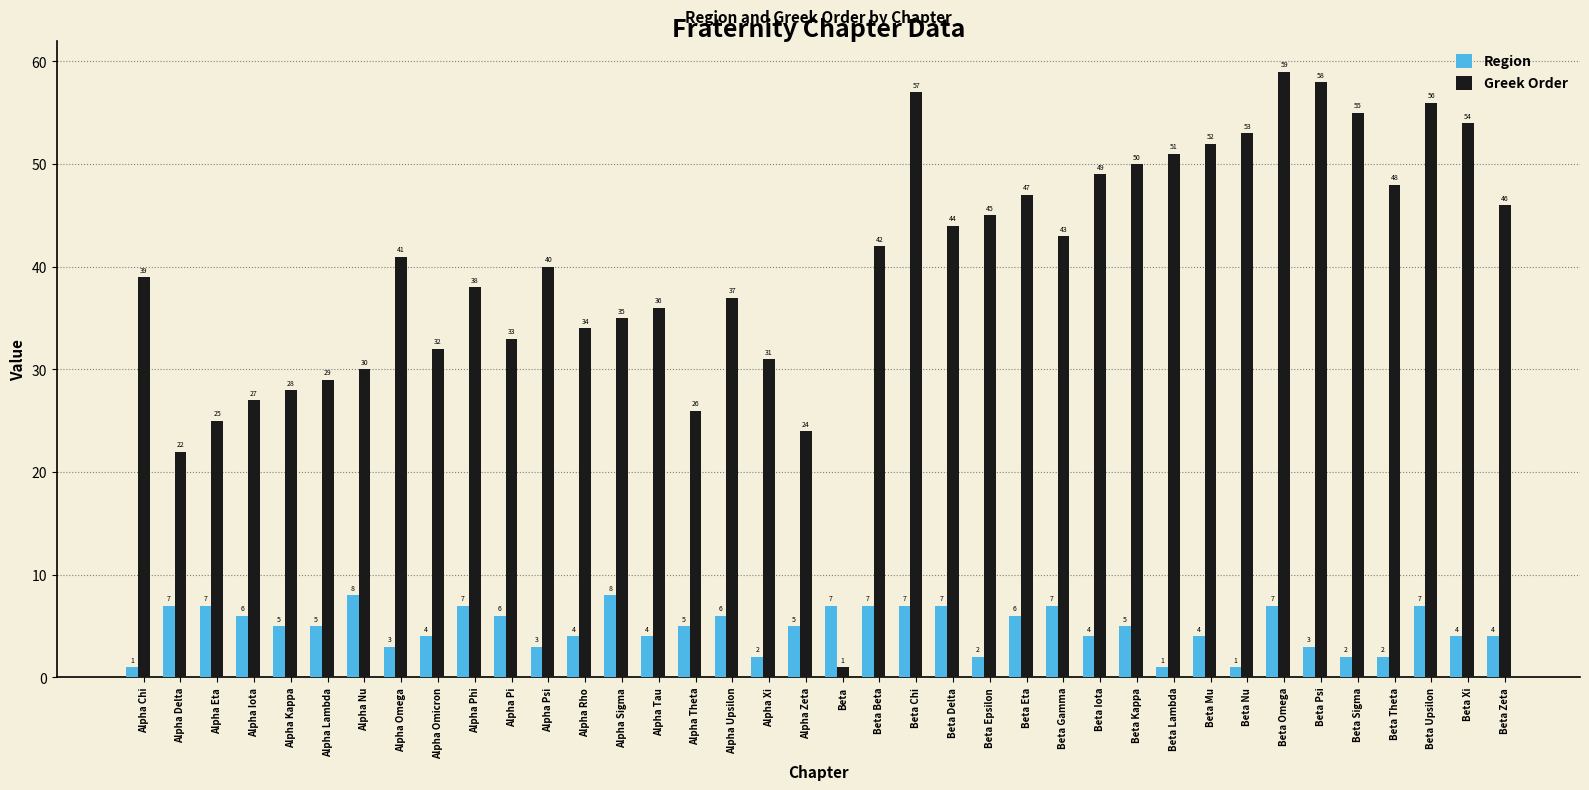

What is the label of the 38th bar from the left?

Beta Zeta